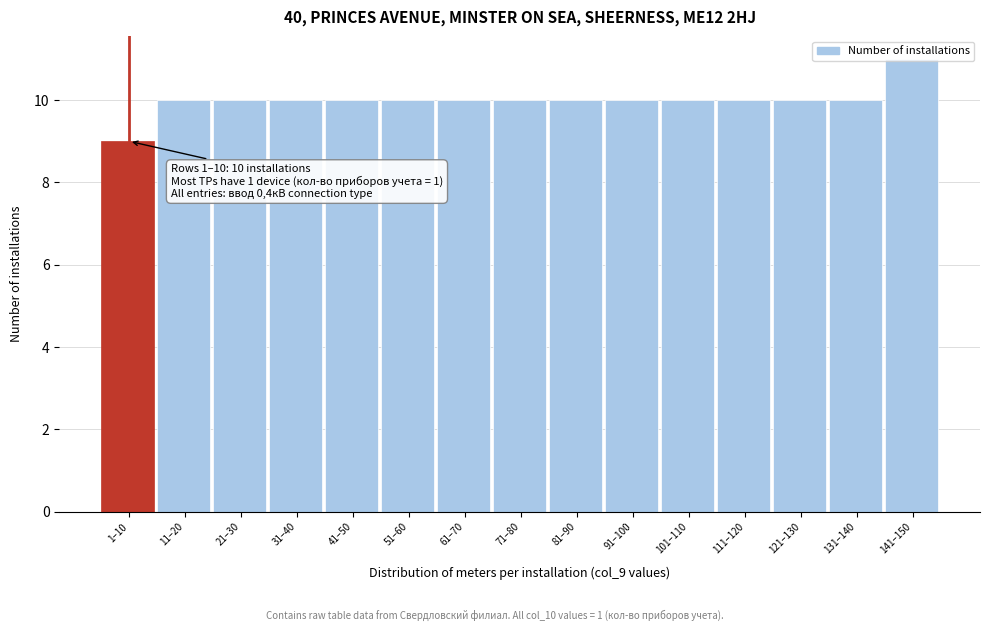

The chart shows a value of 10 at 11–20. True or false?

True